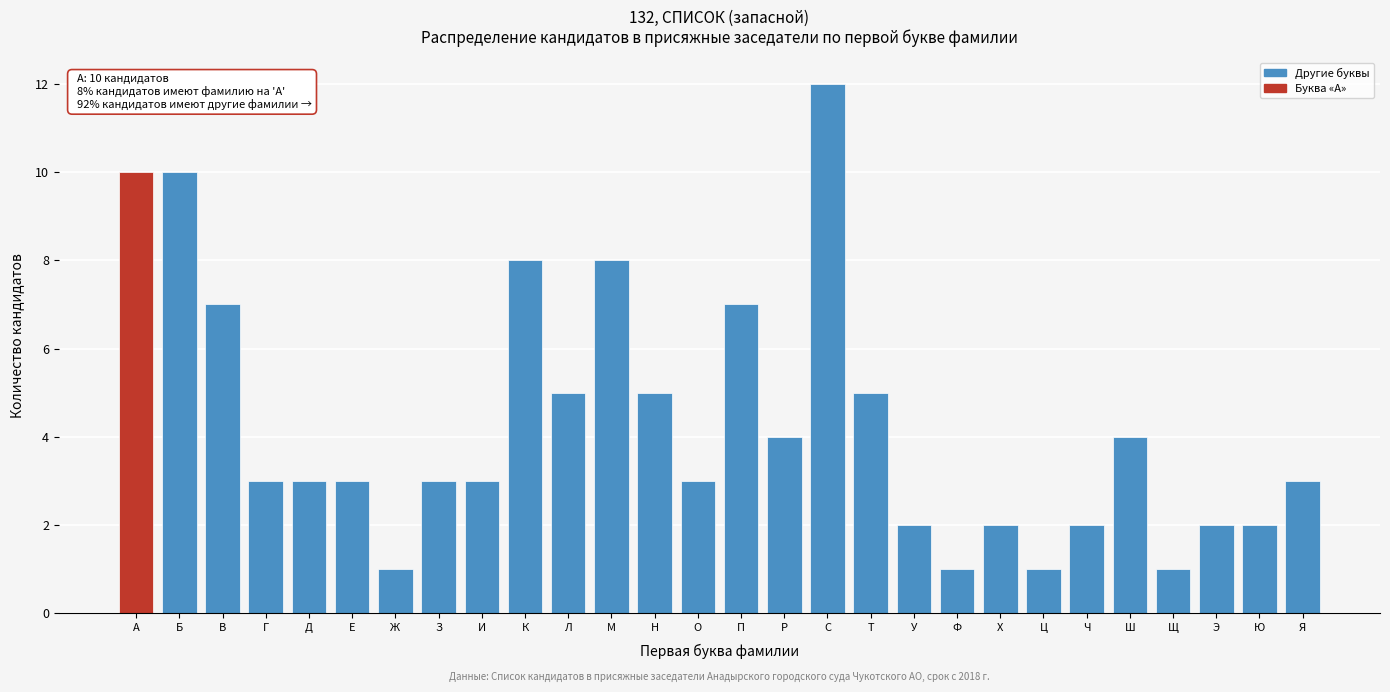

Reading left to right, what are all the values shown in this chart?

А=10	Б=10	В=7	Г=3	Д=3	Е=3	Ж=1	З=3	И=3	К=8	Л=5	М=8	Н=5	О=3	П=7	Р=4	С=12	Т=5	У=2	Ф=1	Х=2	Ц=1	Ч=2	Ш=4	Щ=1	Э=2	Ю=2	Я=3